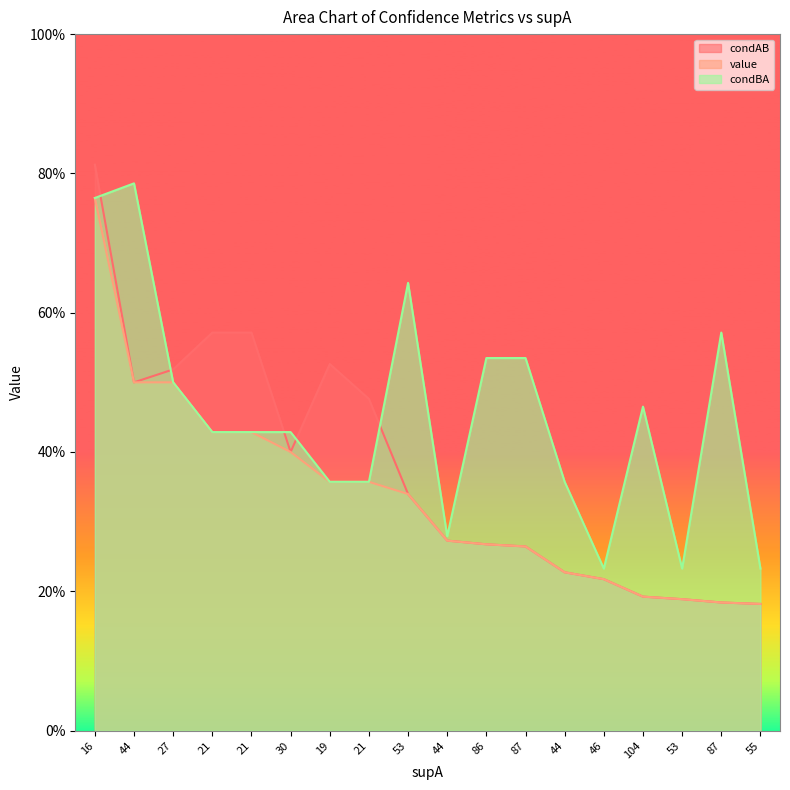

Which series has the widest spread of values?

condAB